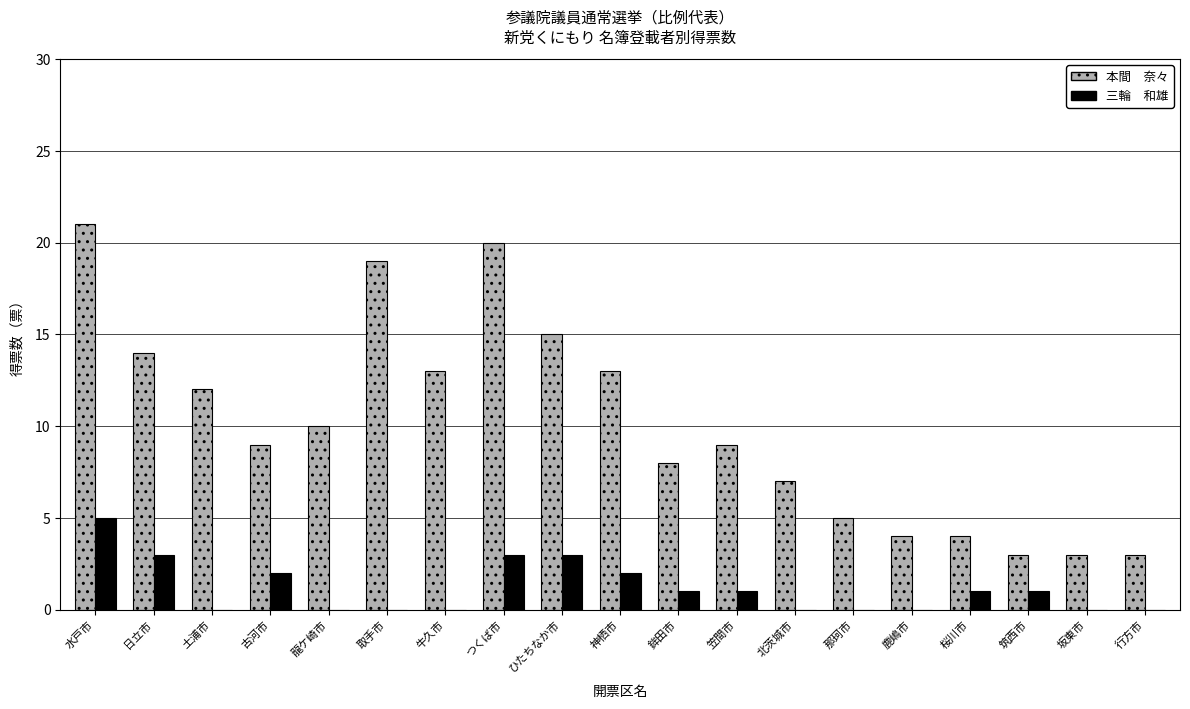

Are the bars horizontal?

No